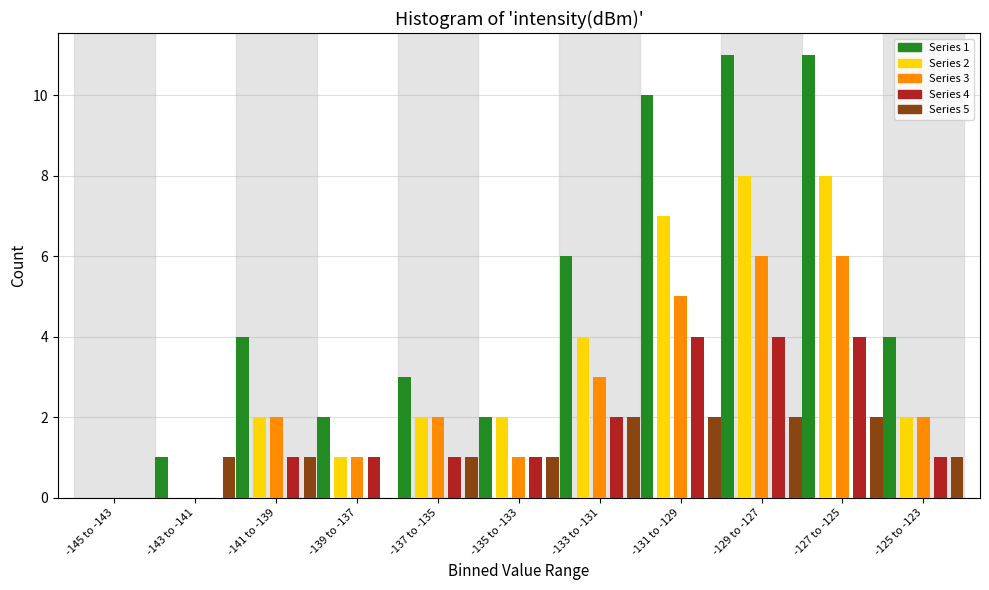

What is the total value across all series at -137 to -135?

9